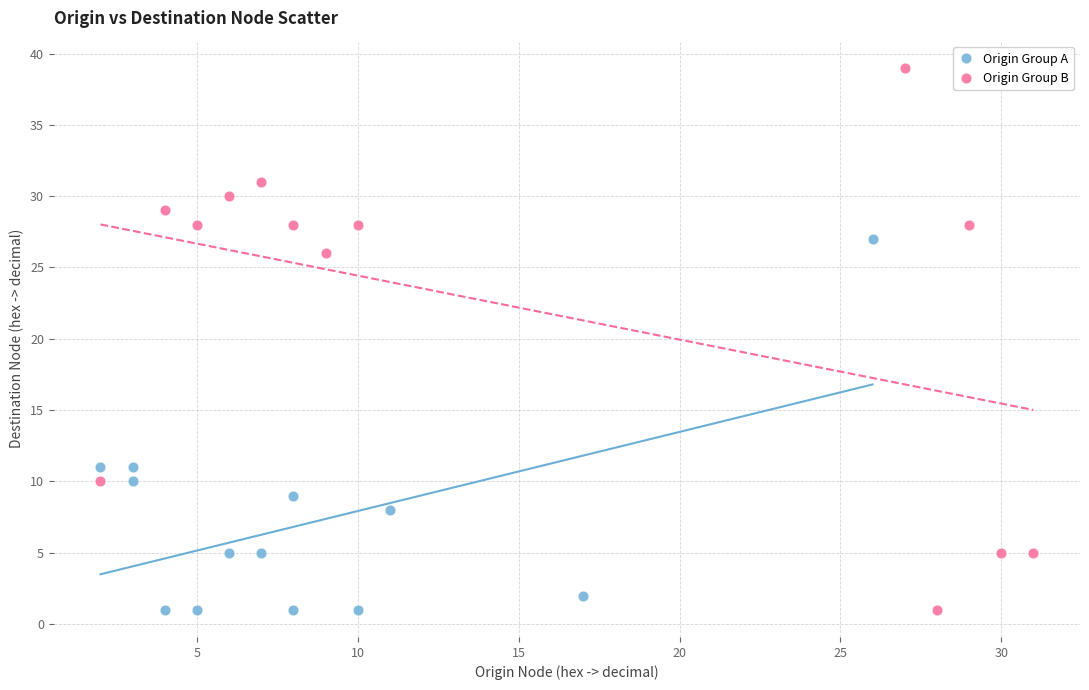

Which series has the widest spread of Y values?

Origin Group B